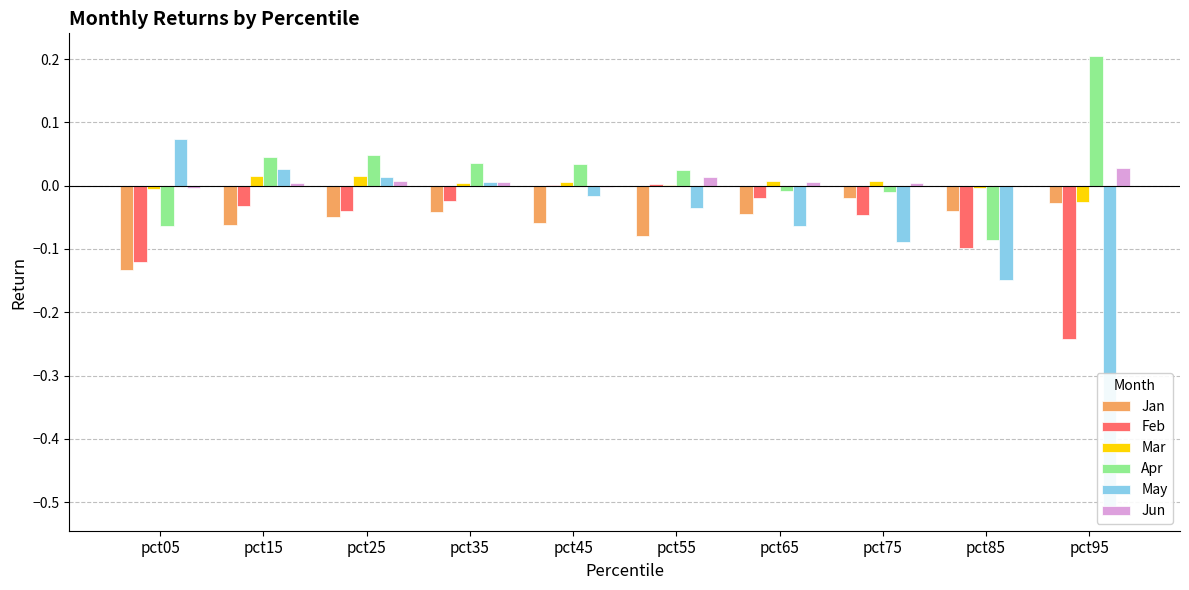

The Jan series shows -0.0 at pct75. True or false?

False